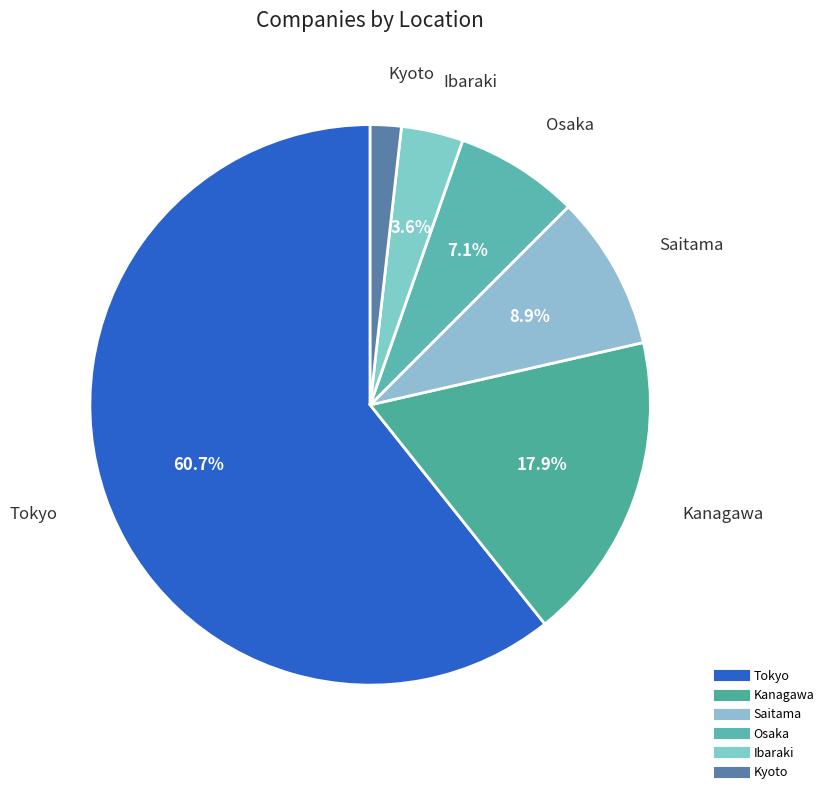

Which has a higher value, Tokyo or Ibaraki?

Tokyo